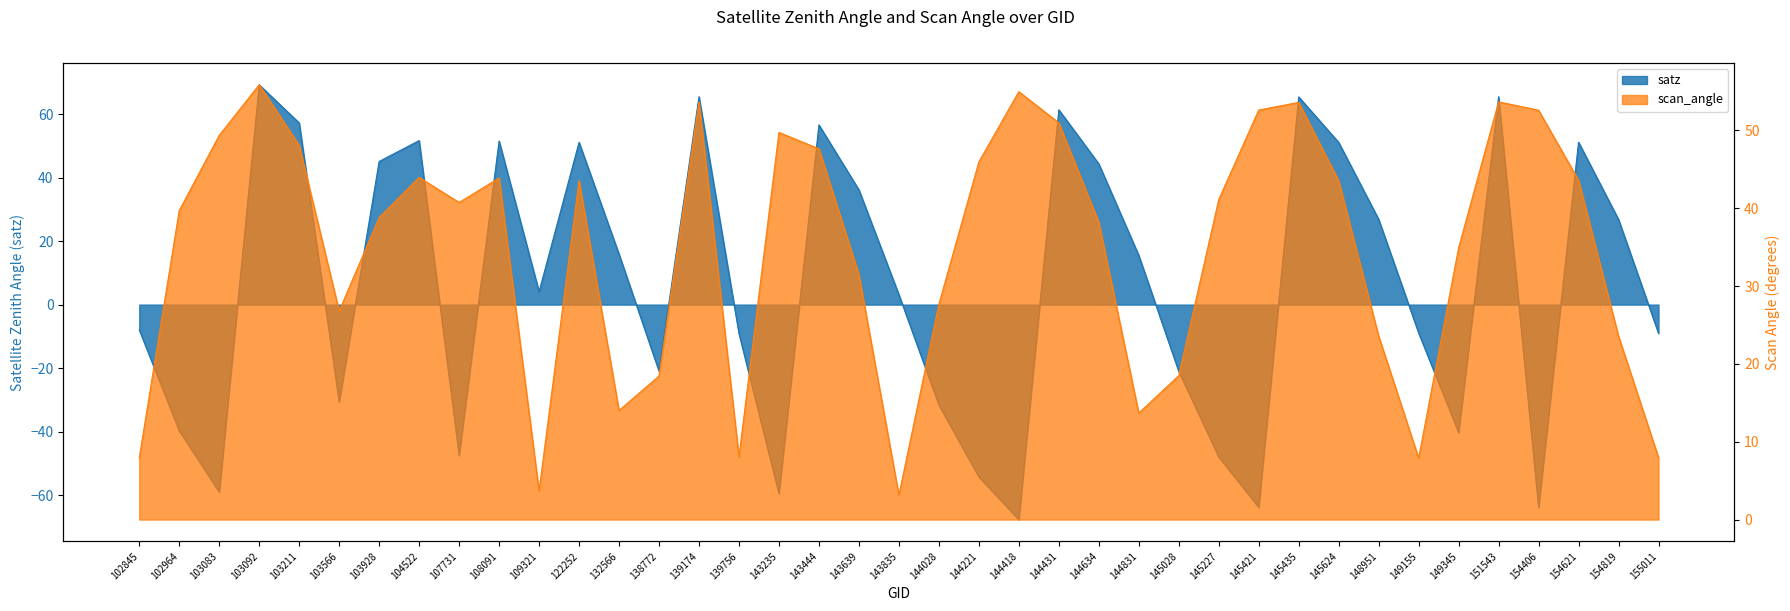

Rank the series by their maximum value, from highest to lowest.

satz, scan_angle